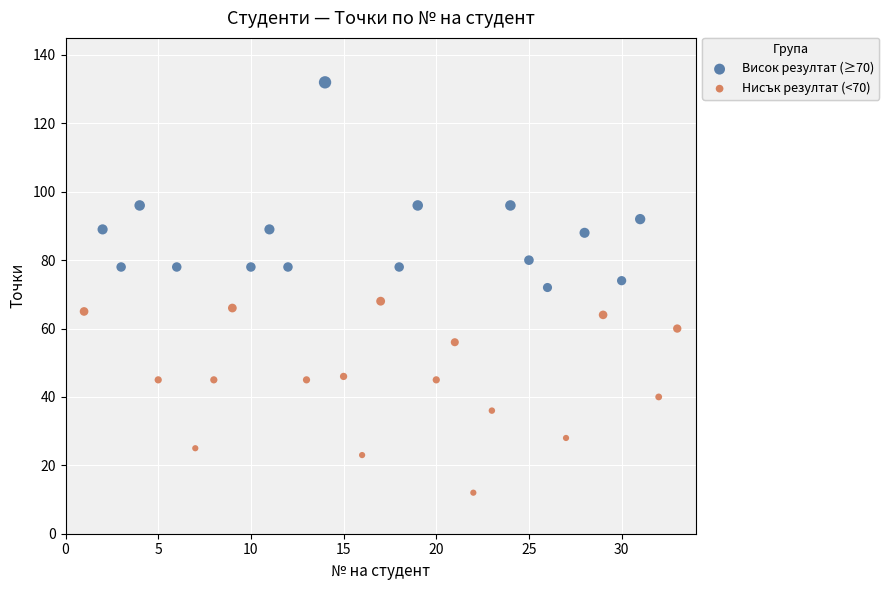

Which series contains the highest Y value?

Висок резултат (≥70)